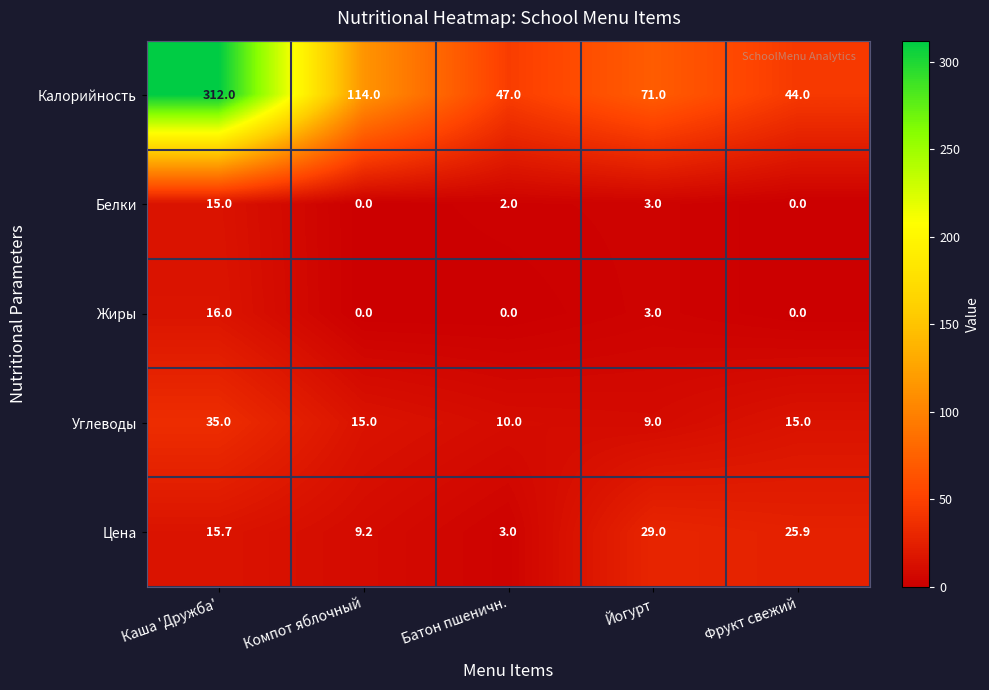

Count the number of data series in this chart.

5